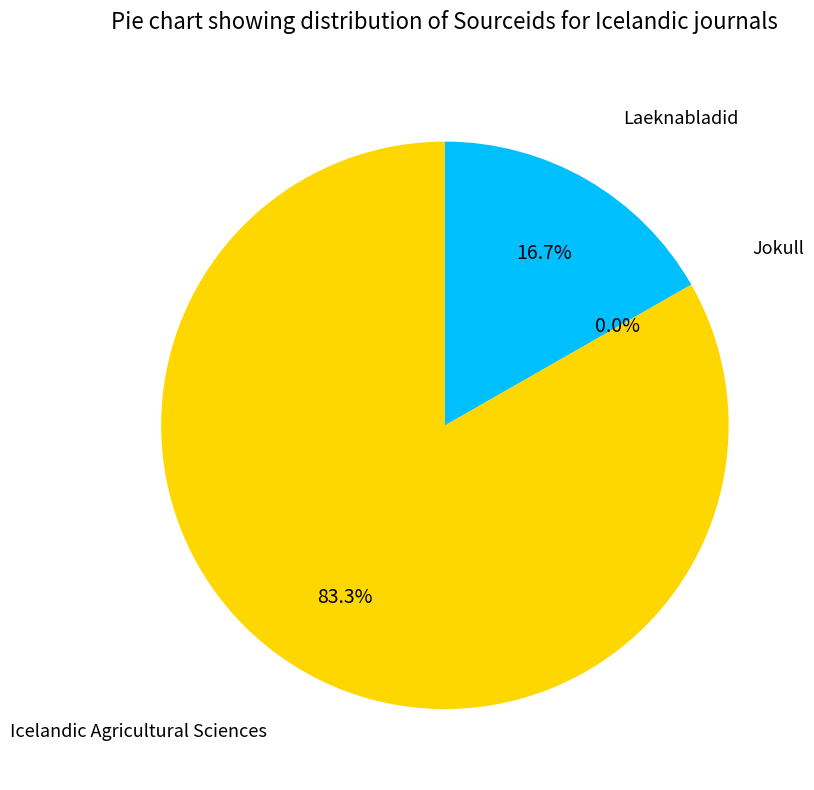

Is there a majority slice in this chart?

Yes